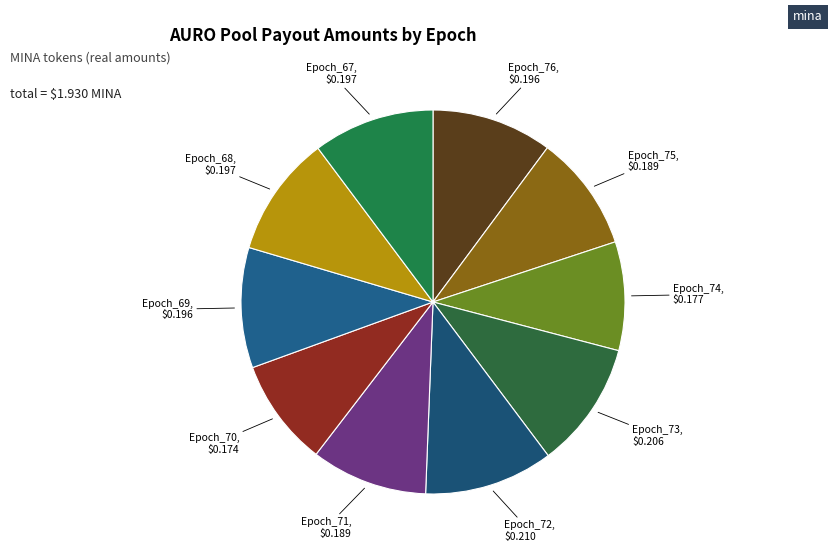

Is the sum of Epoch_75 and Epoch_74 greater than half?

No